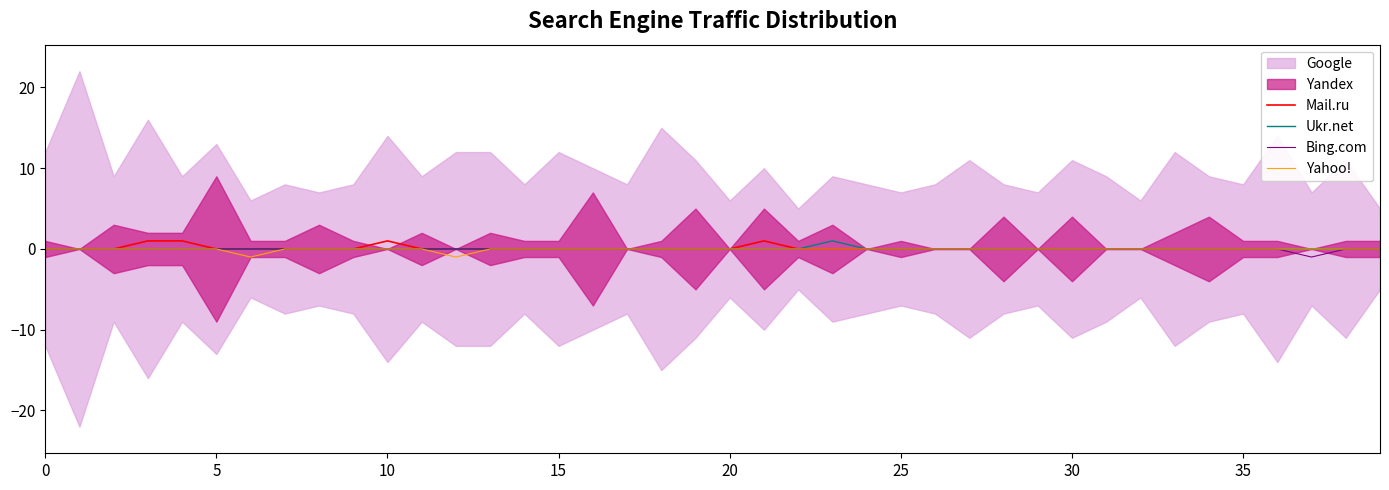

True or false: Bing.com and Yahoo! cross at least once.

False